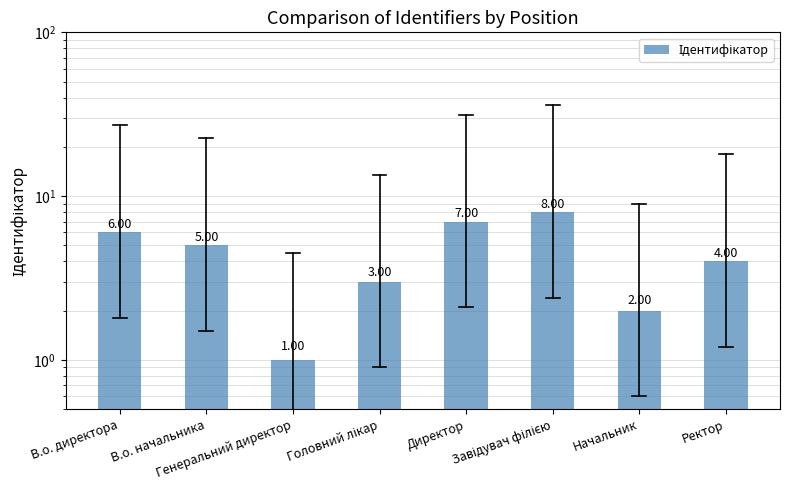

Count the values in the range 3 to 7.

5